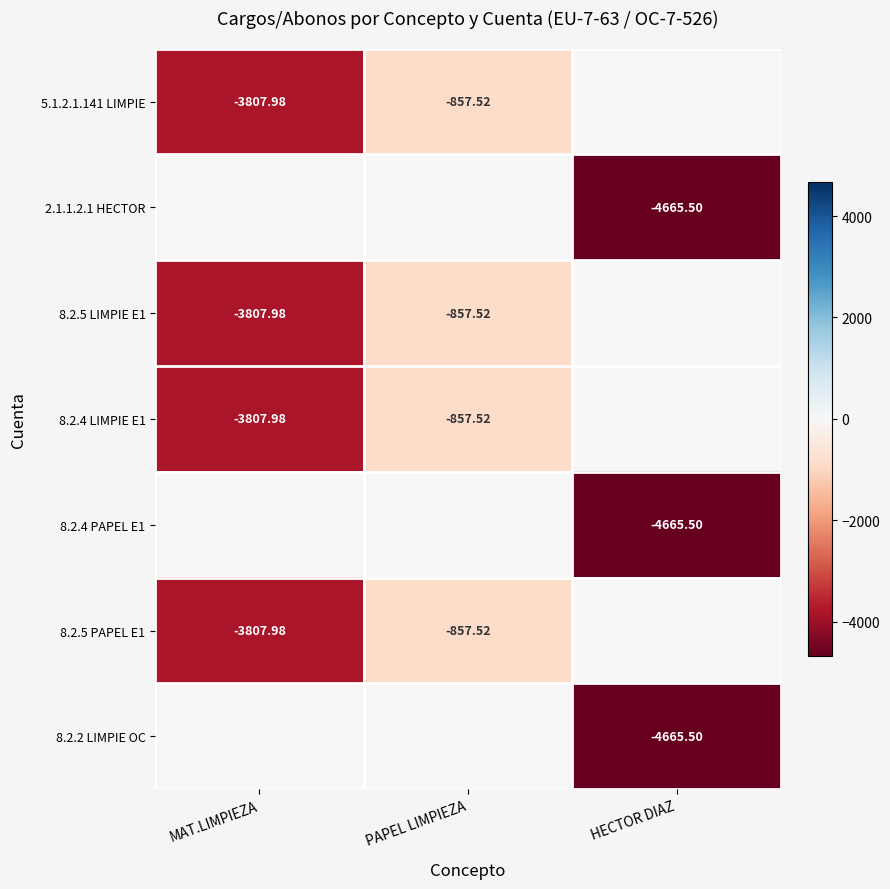

Is it true that 8.2.5 PAPEL E1 equals 2339.4 at HECTOR DIAZ?

False